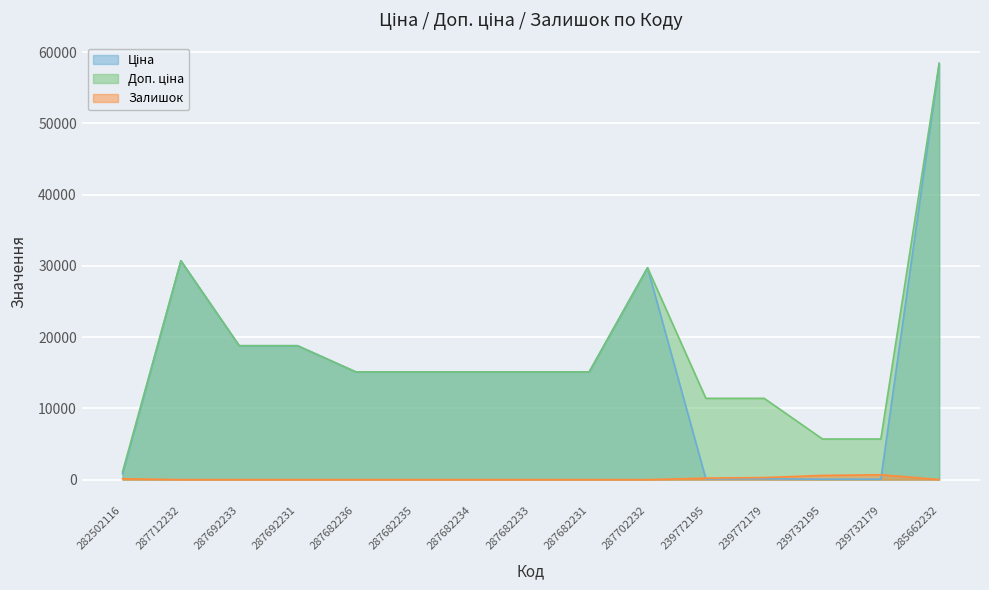

What is the difference between the Доп. ціна values at 282502116 and 287682235?

14010.8